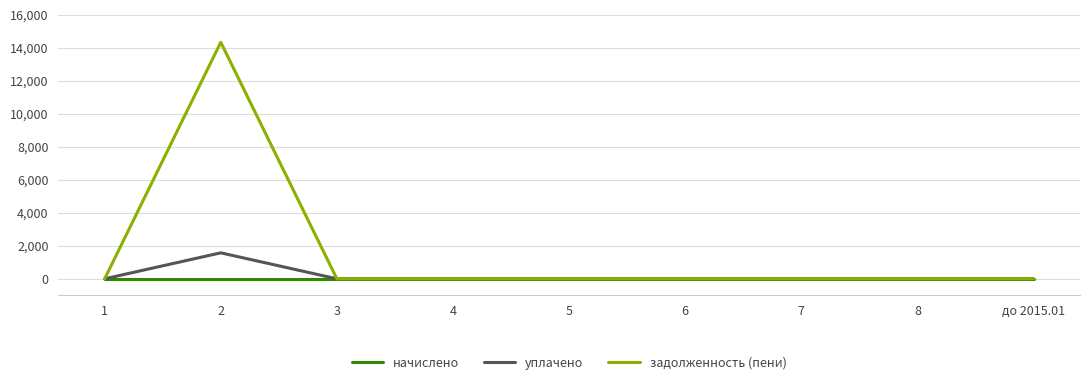

Which series has the largest total across all categories?

задолженность (пени)